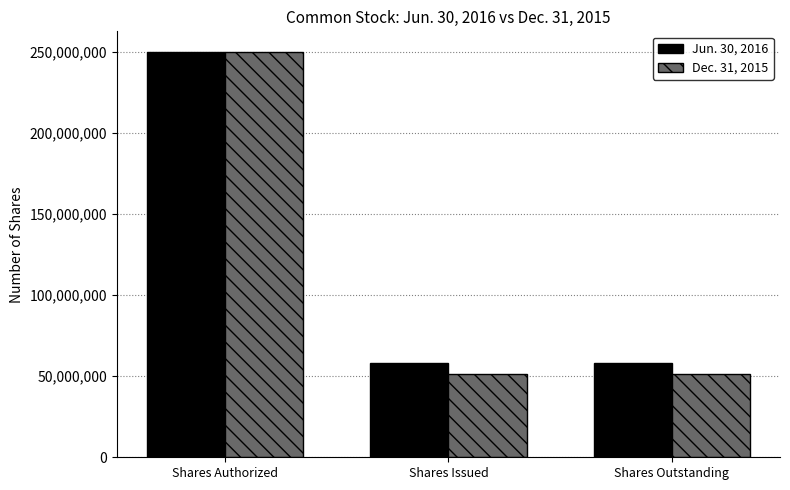

How many data points in Dec. 31, 2015 are above 51473157?

1